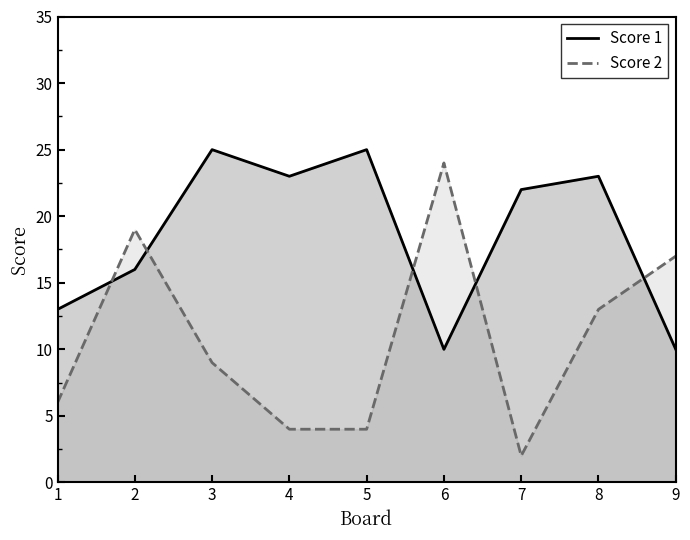

True or false: Score 1 has a value of 23 at 4.

True